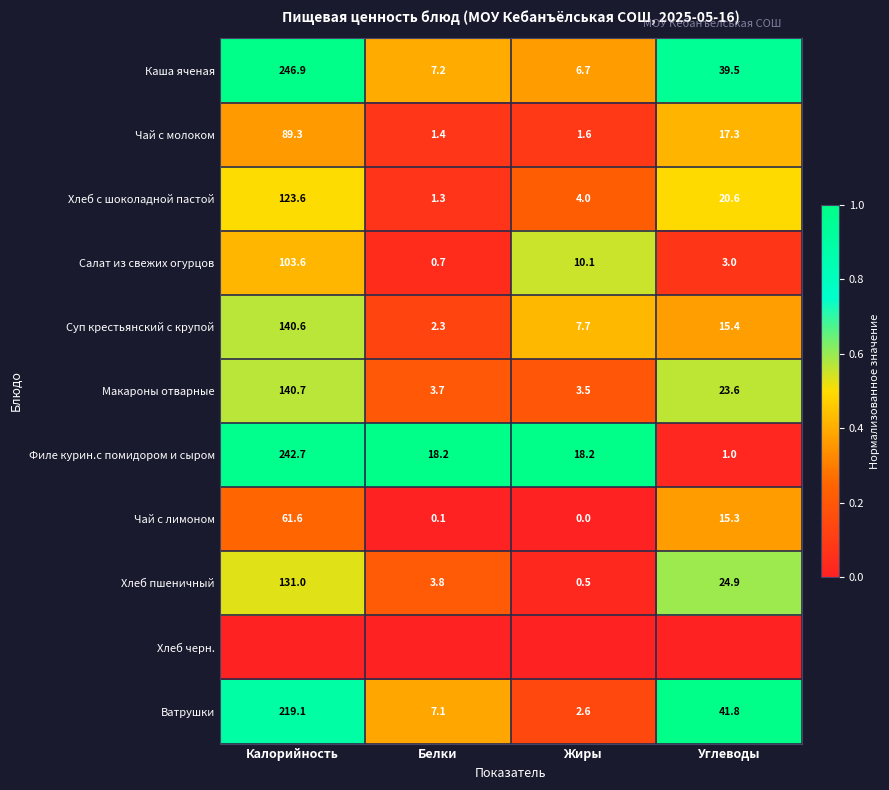

True or false: Ватрушки has a value of 4.7 at Жиры.

False